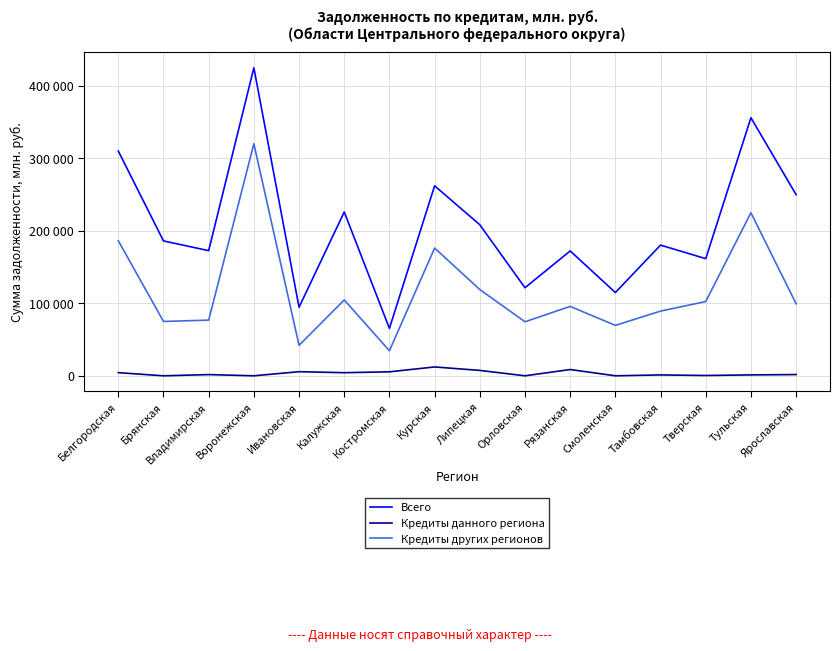

Which category has the highest value across all series?

Воронежская